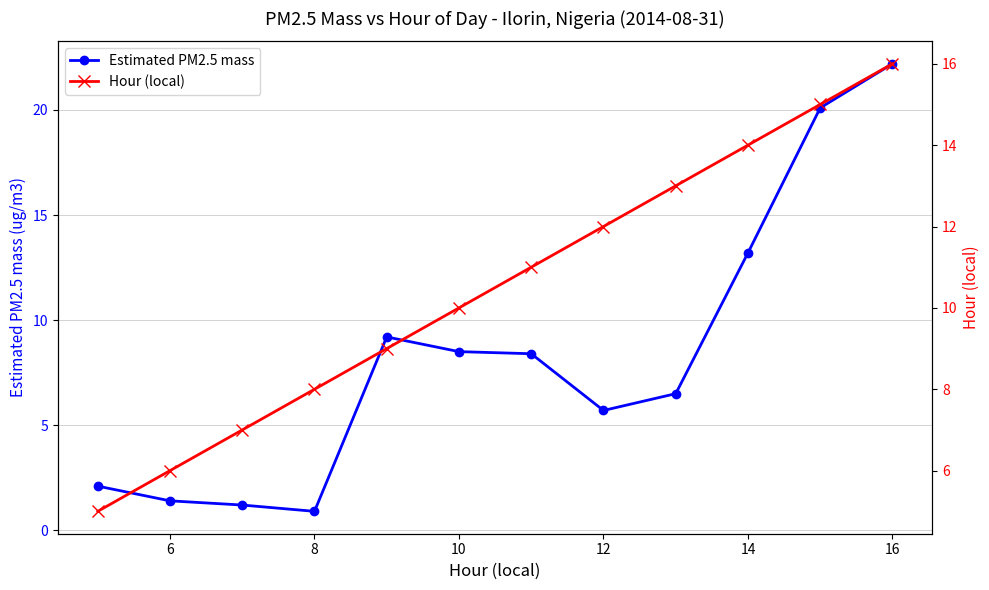

The Estimated PM2.5 mass series shows 8.5 at 10. True or false?

True